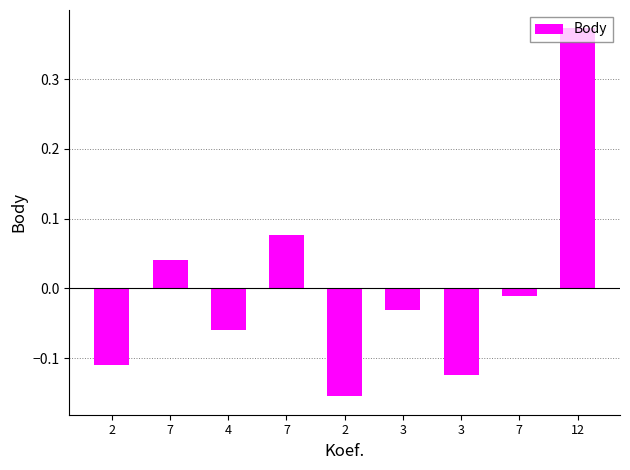

How many positive values are there?

3